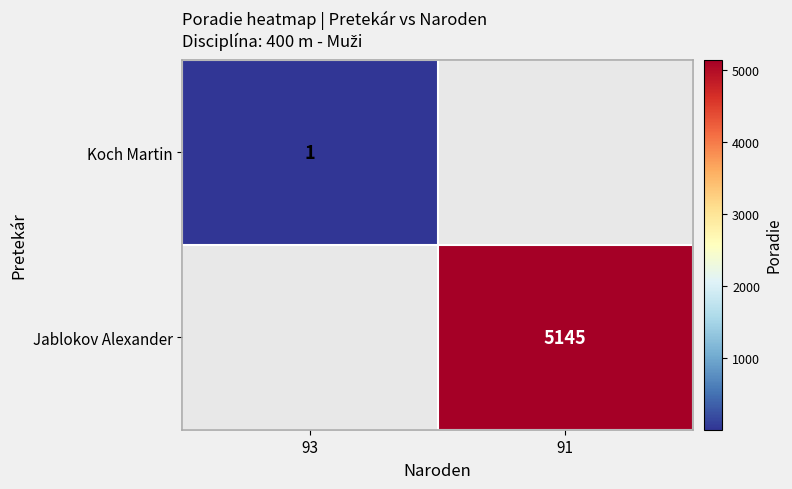

The value of Koch Martin at 93 is 1. True or false?

True